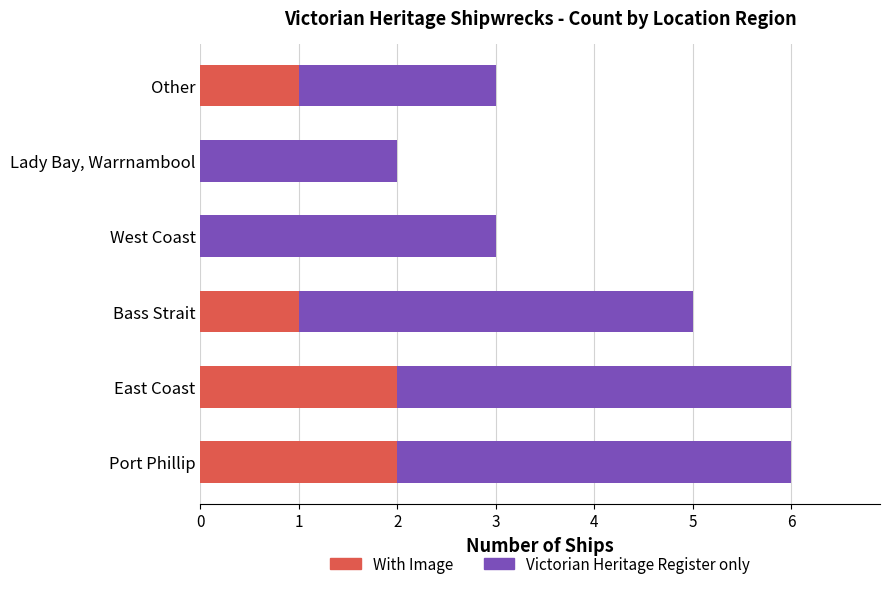

Count the number of categories in the chart.

6